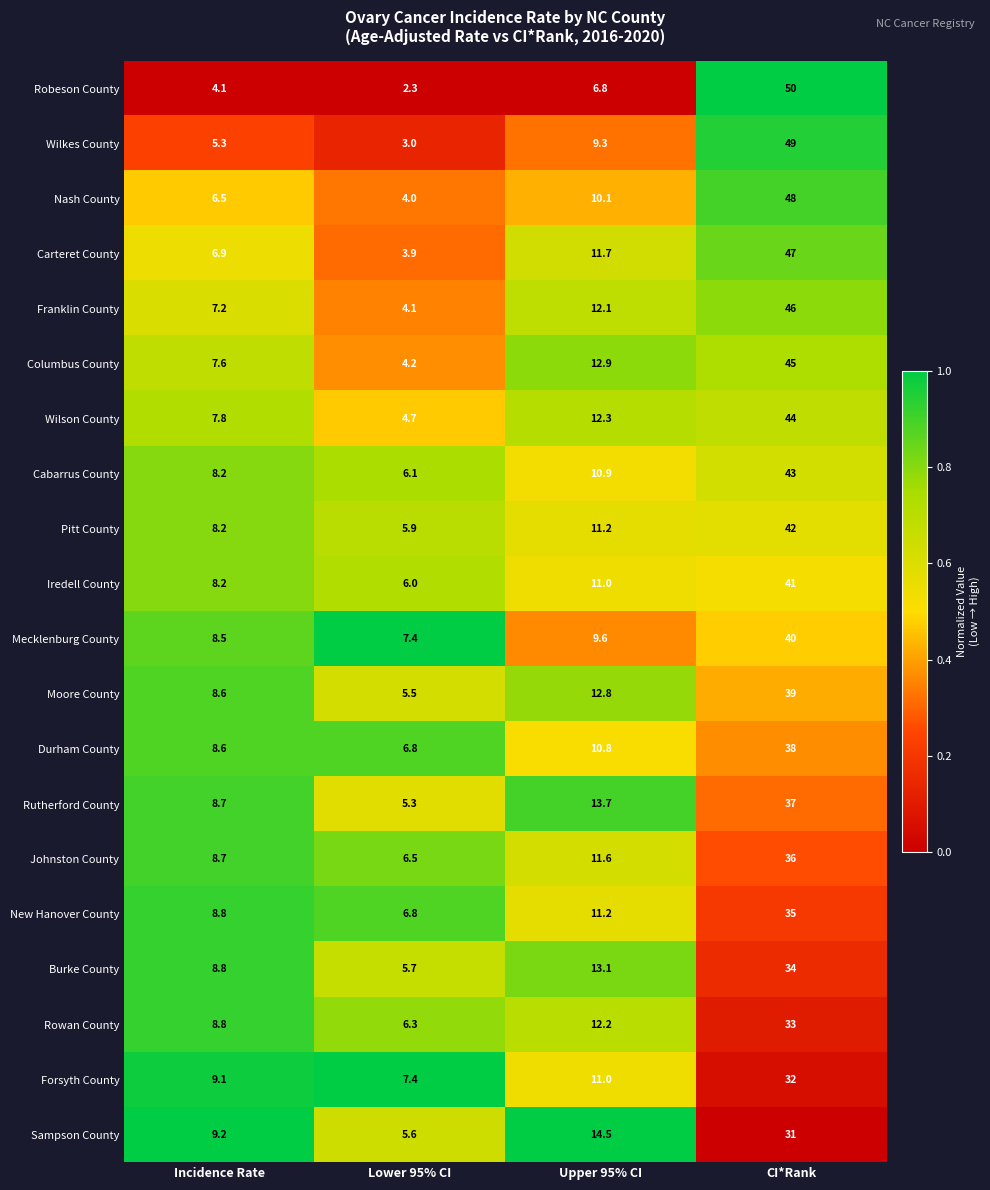

What is the difference between the Burke County values at Lower 95% CI and Incidence Rate?

3.1